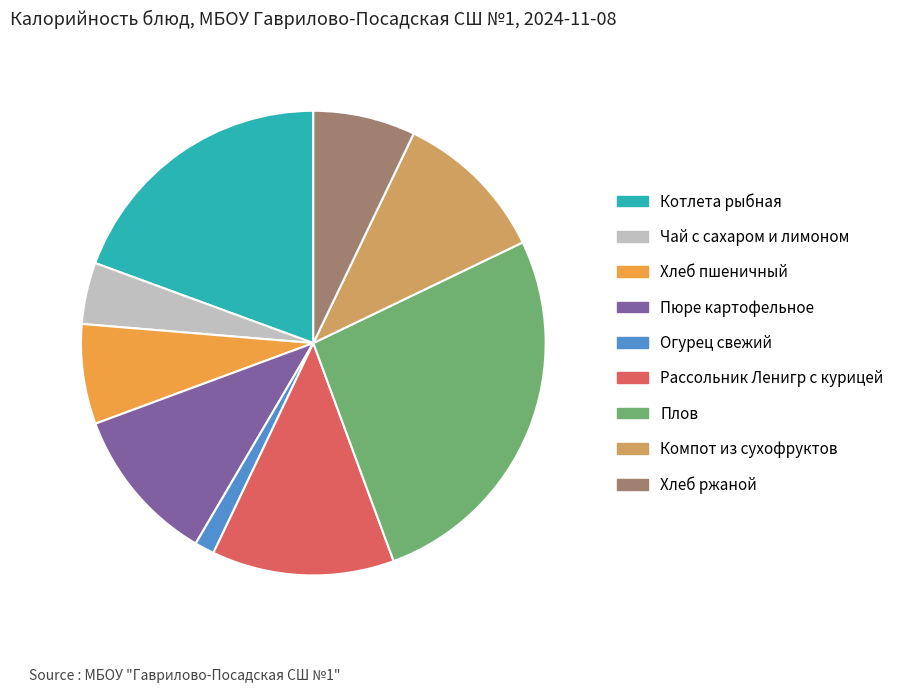

Which category has the biggest portion of the pie?

Плов